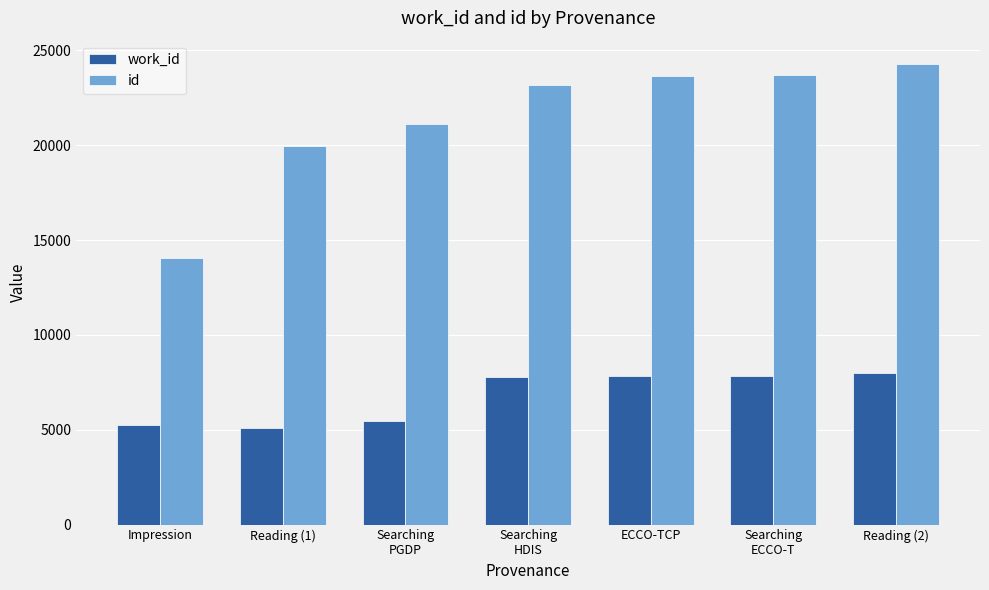

Which series changed the most between Searching
PGDP and Searching
ECCO-T?

id